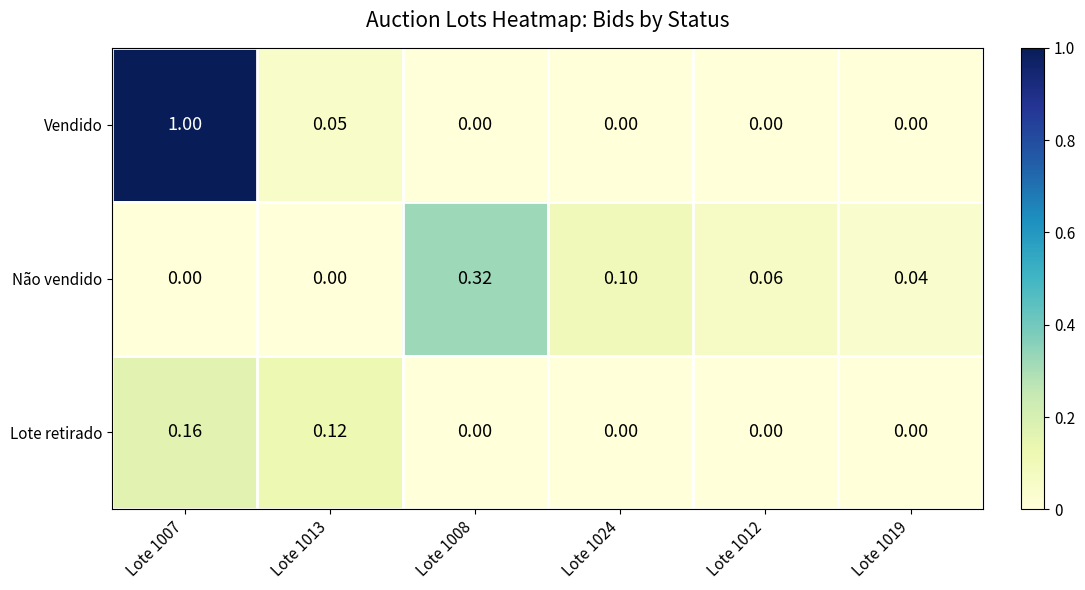

Which series changed the most between Lote 1013 and Lote 1019?

Lote retirado